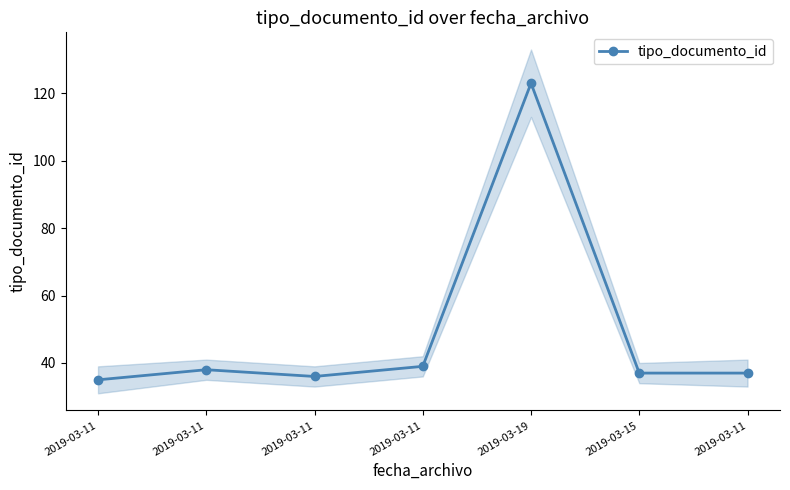

What is the label of the 1st point from the left?

2019-03-11